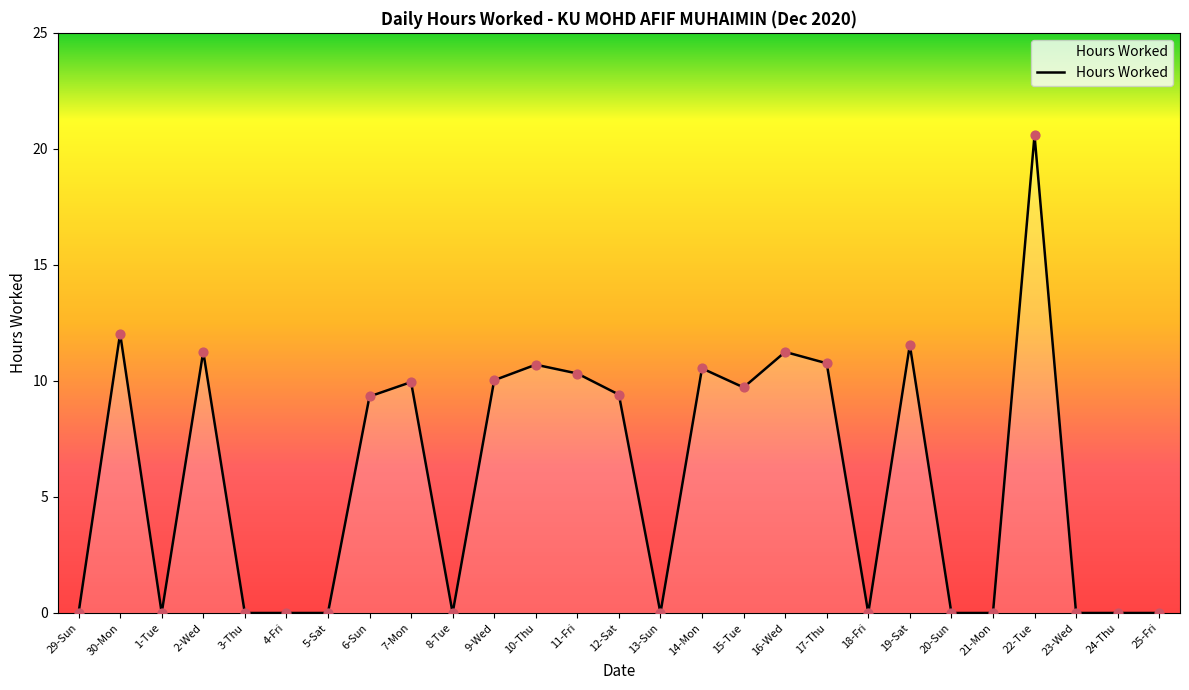

Which has a higher value, 15-Tue or 2-Wed?

2-Wed